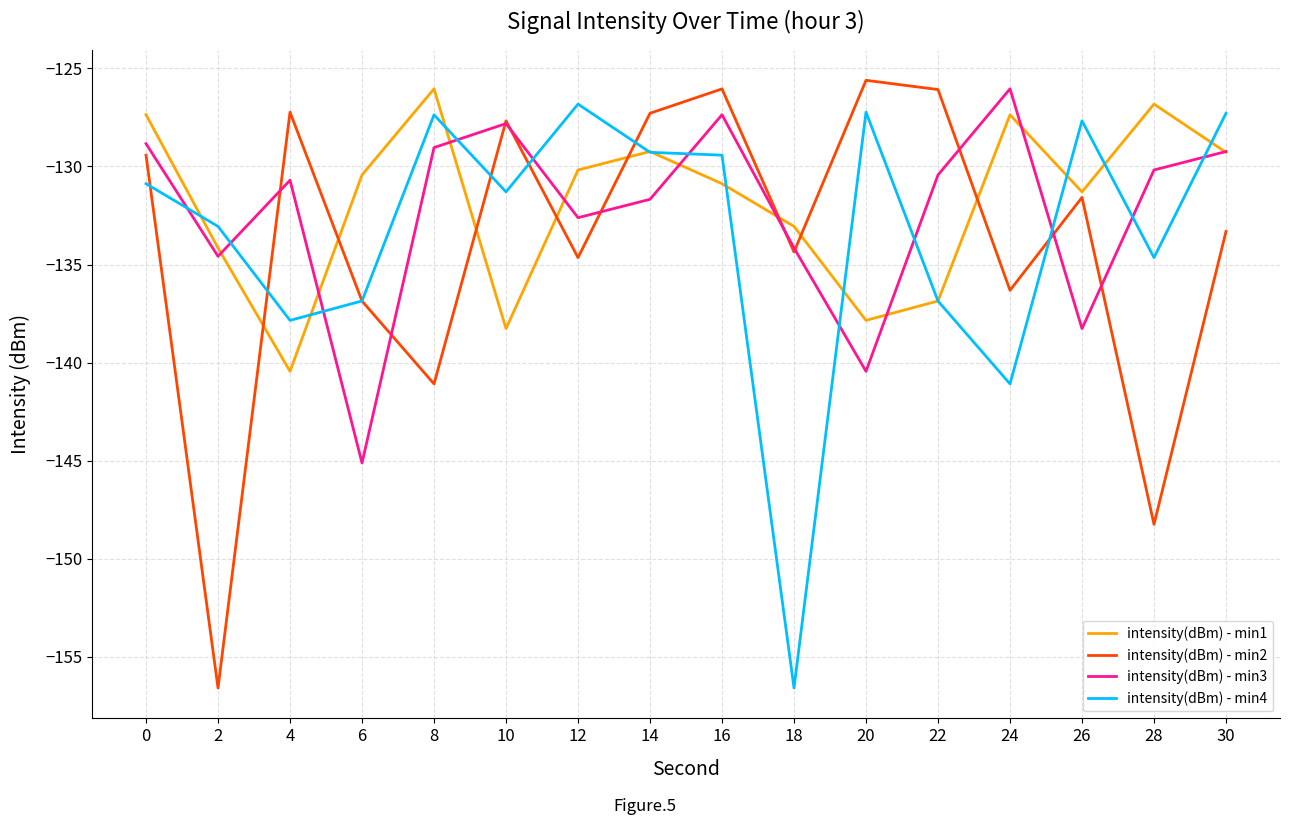

What is the difference between the intensity(dBm) - min1 values at 16 and 4?

9.6